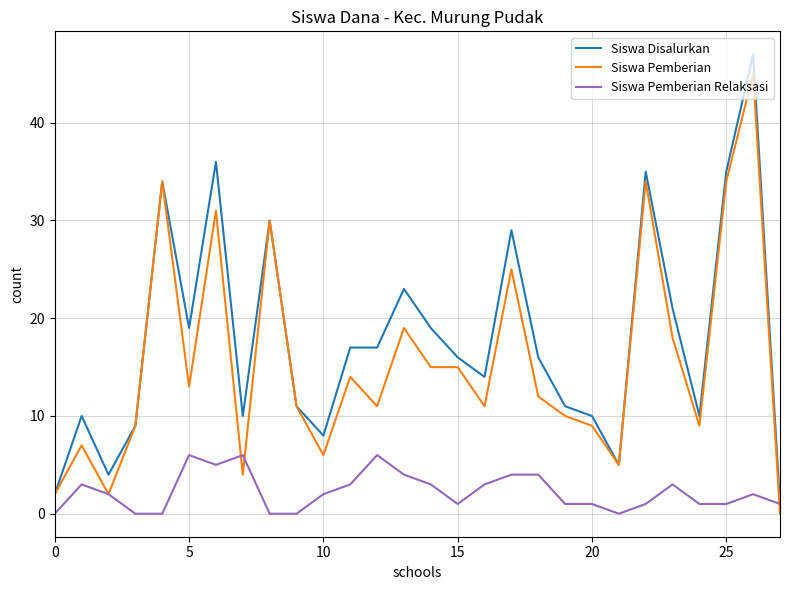

Which series has the widest spread of values?

Siswa Disalurkan